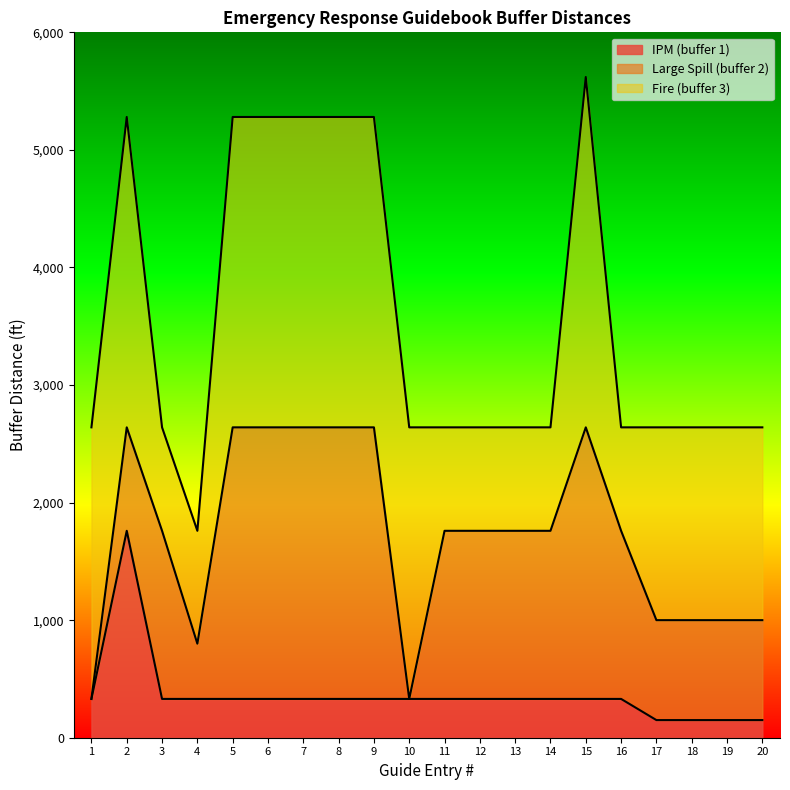

Where does the Large Spill (buffer 2) series first go above 1760?

2